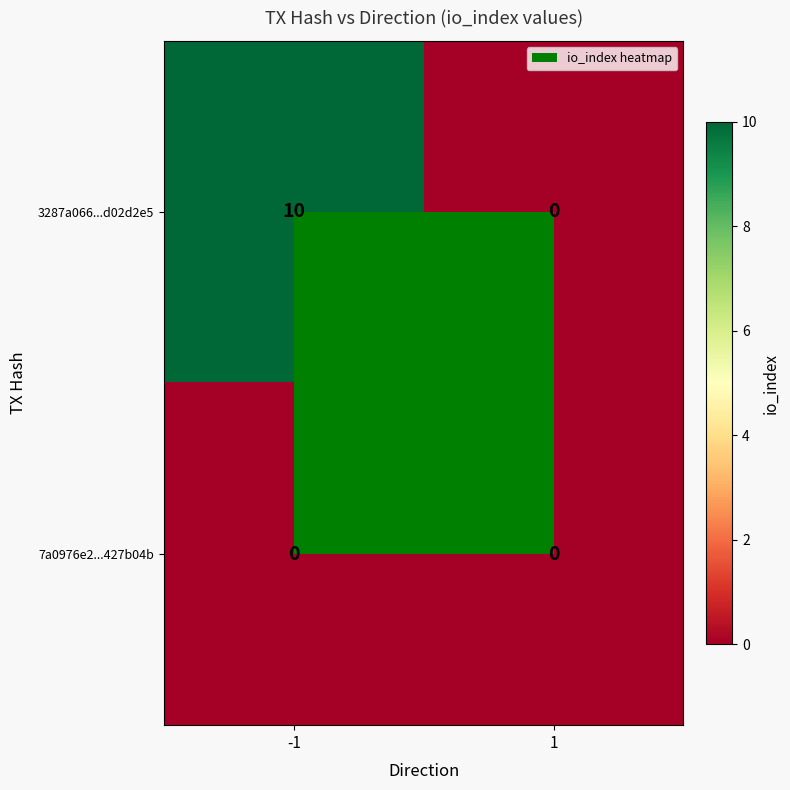

What is the sum of the 3287a066...d02d2e5 values at 1 and -1?

10